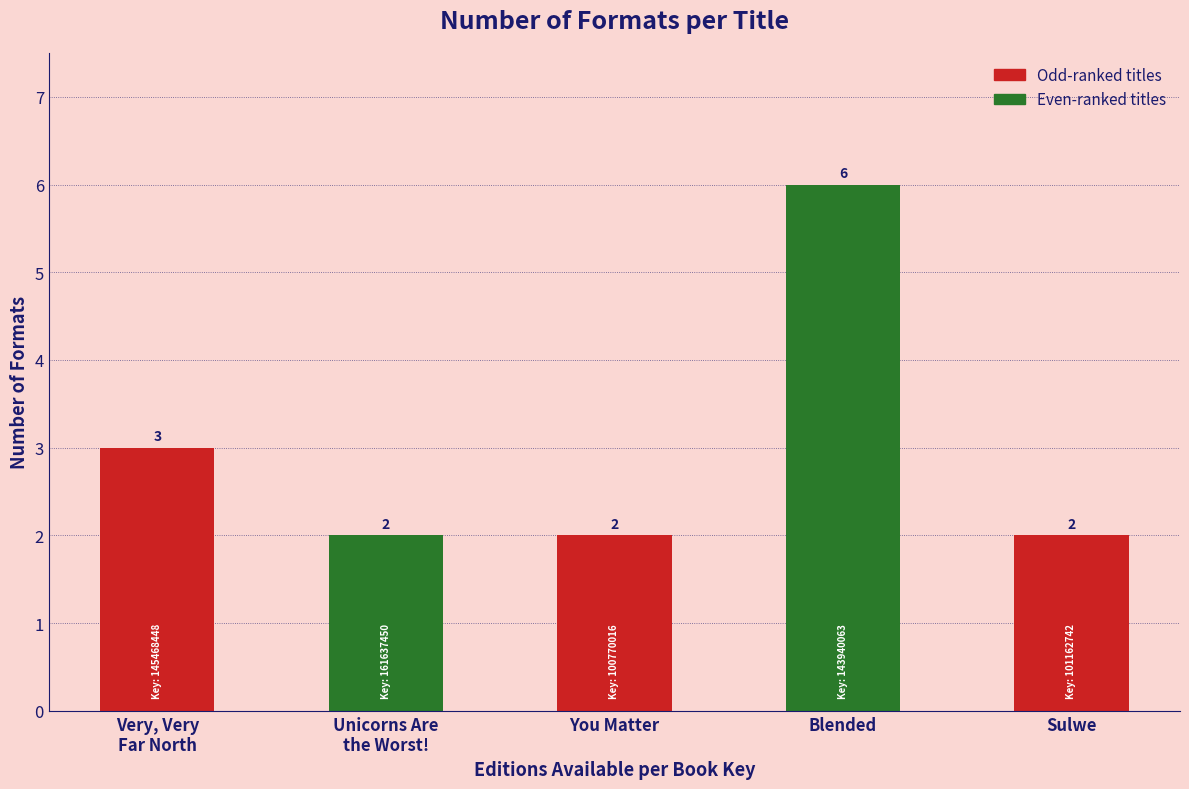

Count the number of data series in this chart.

1